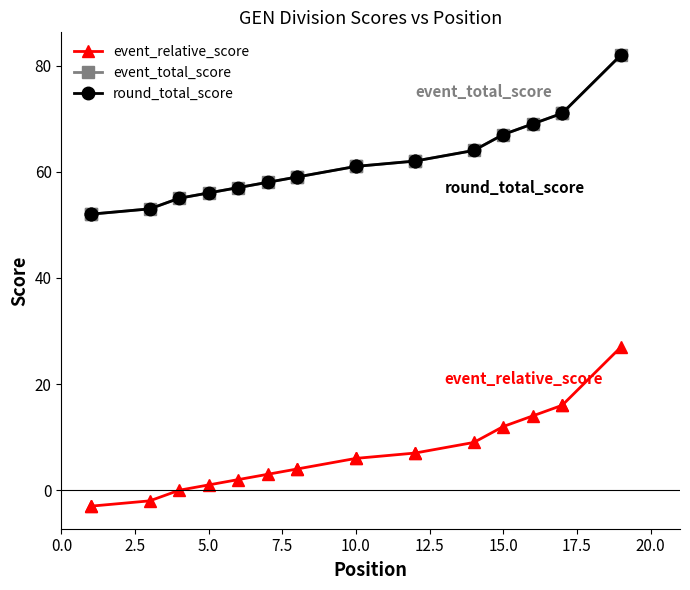

Rank the series by their maximum value, from lowest to highest.

event_relative_score, event_total_score, round_total_score